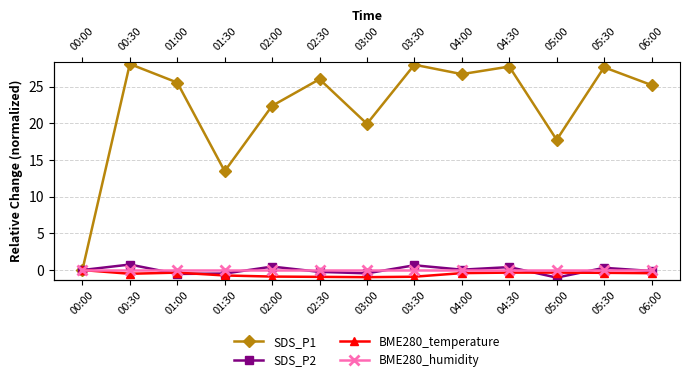

At which category does the chart reach its minimum across all series?

05:00